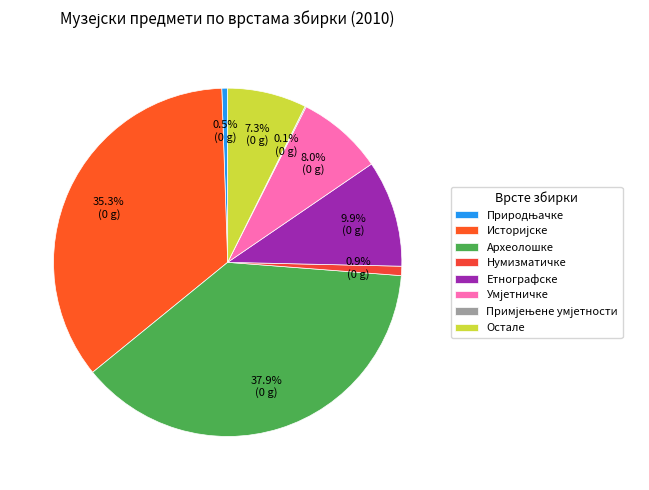

Rank the categories by value from lowest to highest.

Примјењене умјетности, Природњачке, Нумизматичке, Остале, Умјетничке, Етнографске, Историјске, Археолошке